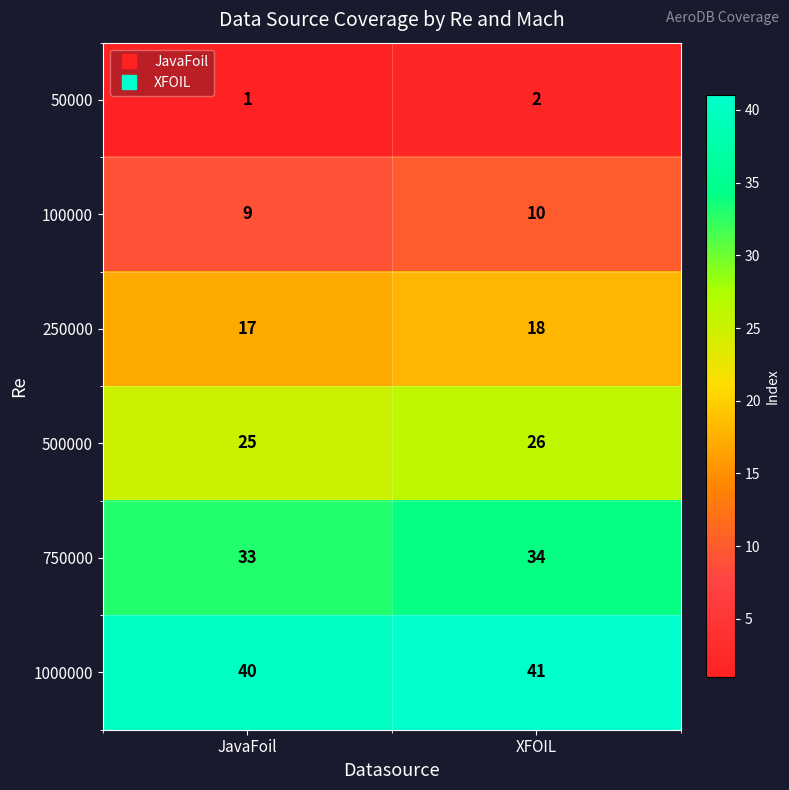

What is the sum of all 250000 values?

35